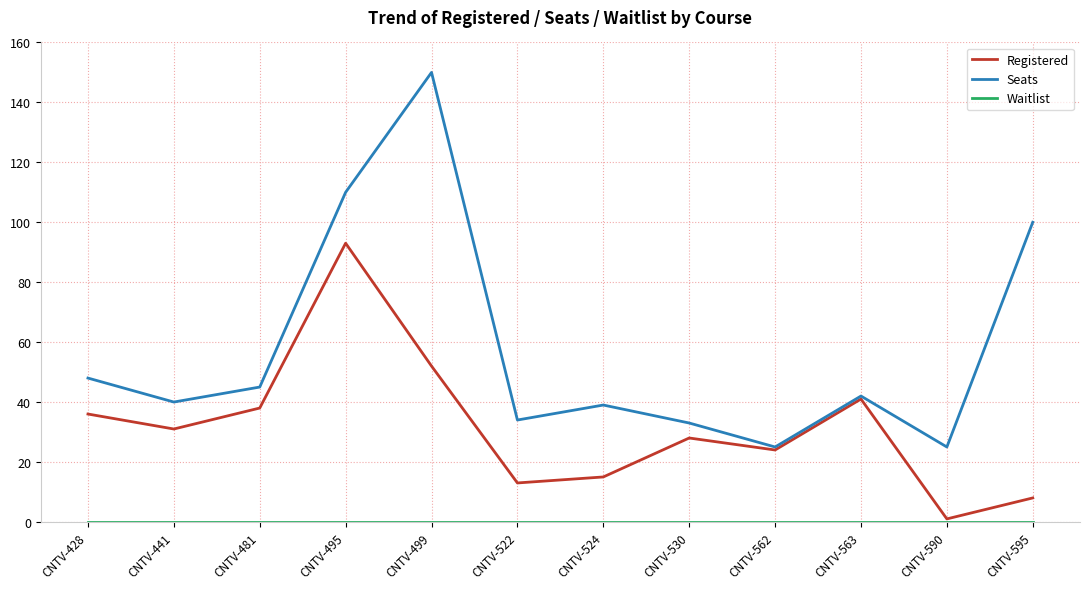

What is the difference between the Seats values at CNTV-563 and CNTV-495?

68